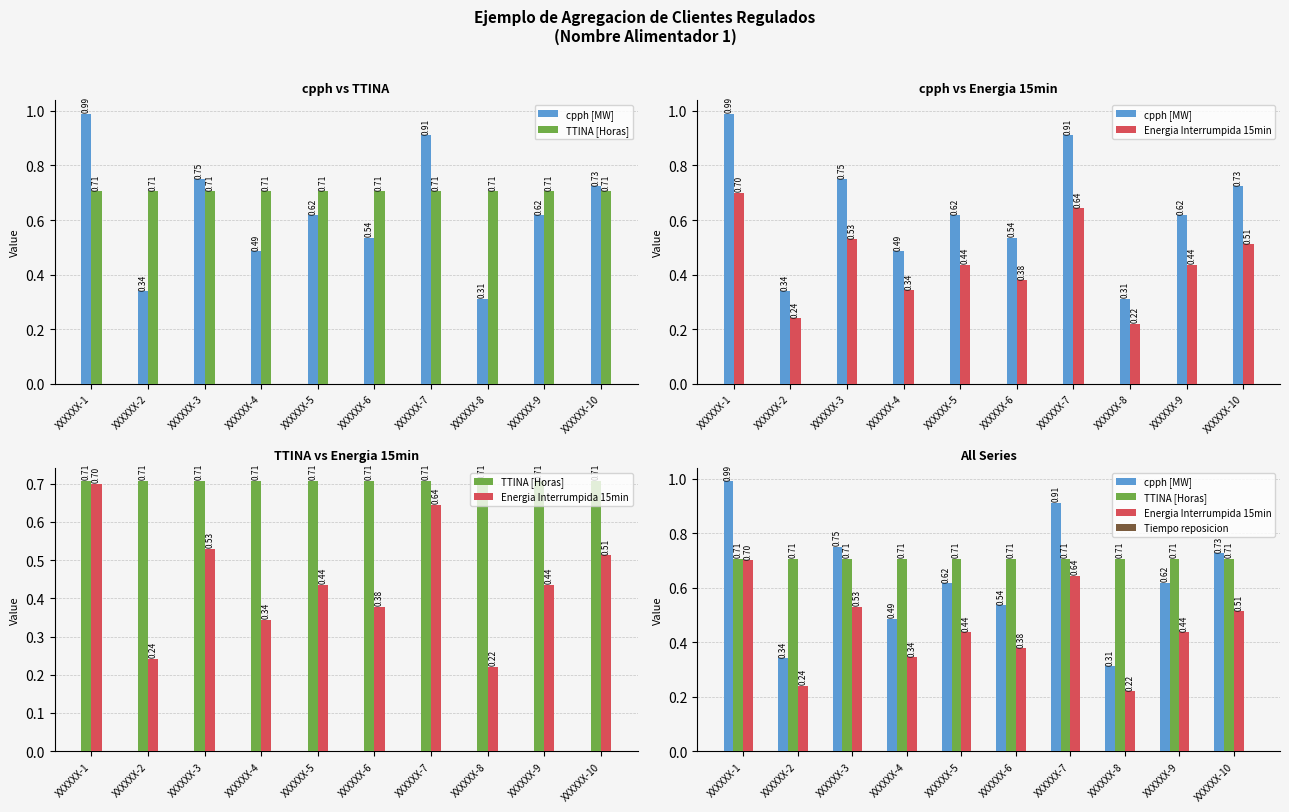

What is the approximate value of cpph [MW] at XXXXXX-3?

0.8